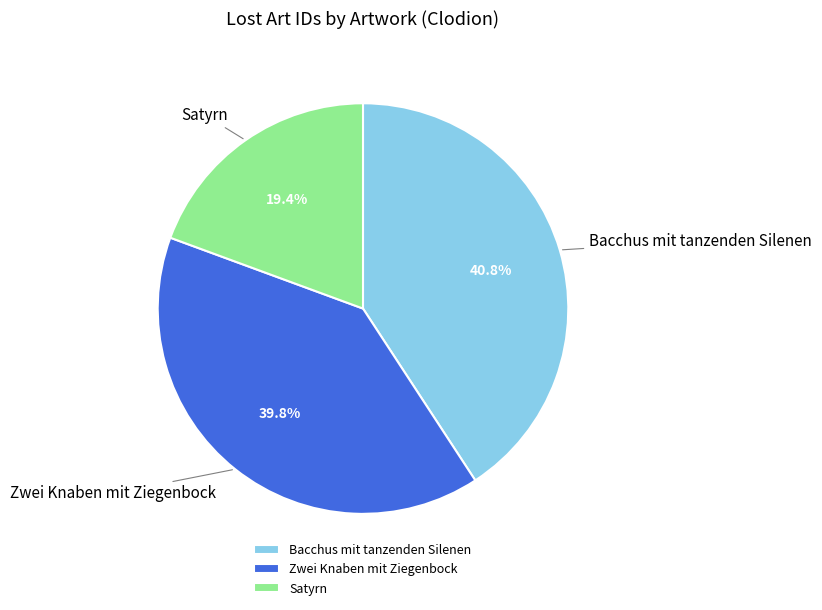

To the nearest percent, what portion does Satyrn represent?

19%